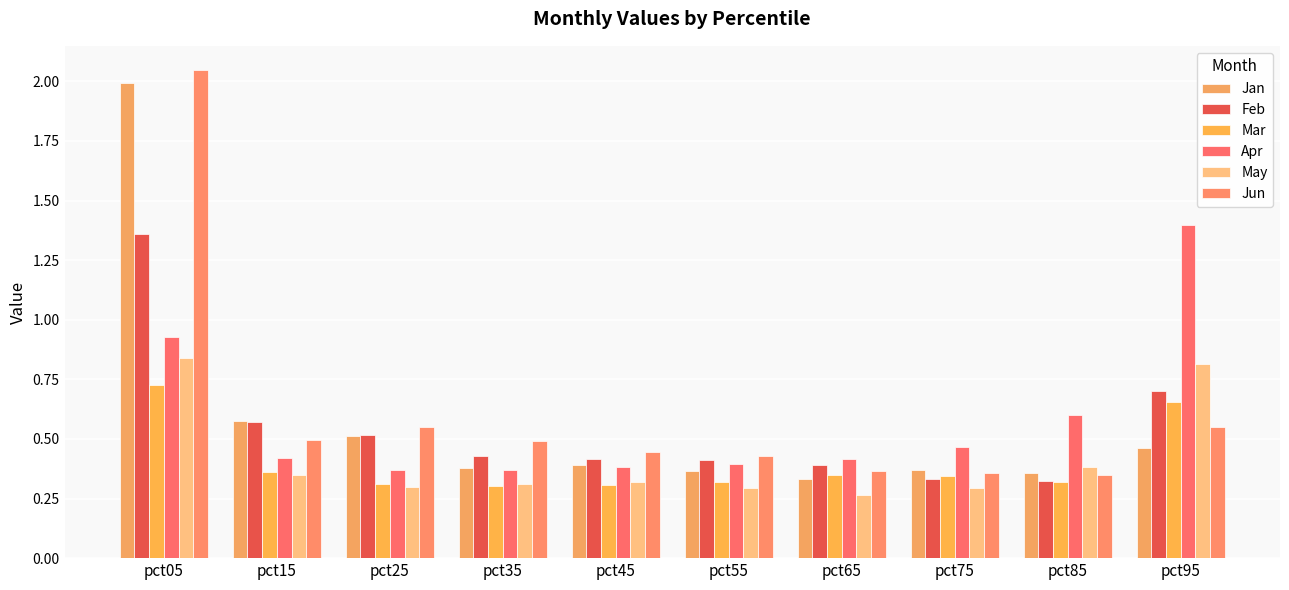

At which label does Jun reach its peak?

pct05